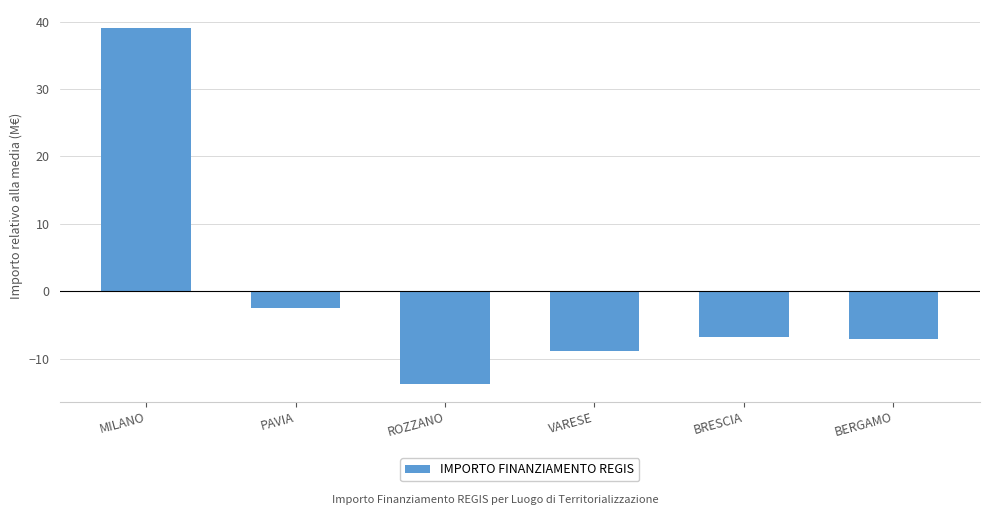

Where is the data nearest to the value 12?

PAVIA